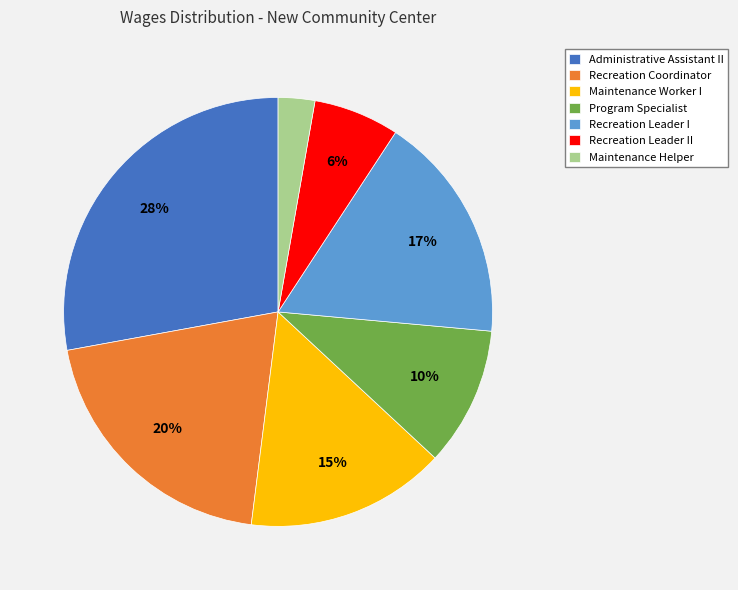

Is the sum of Recreation Leader I and Maintenance Helper greater than half?

No